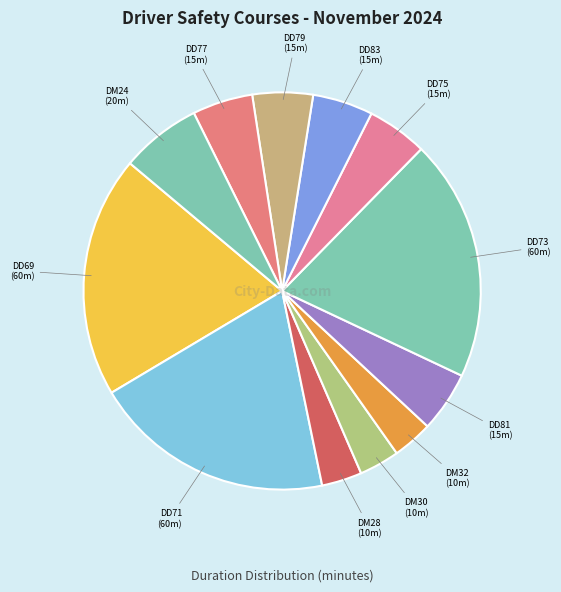

Between DM32 and DD81, which is larger?

DD81